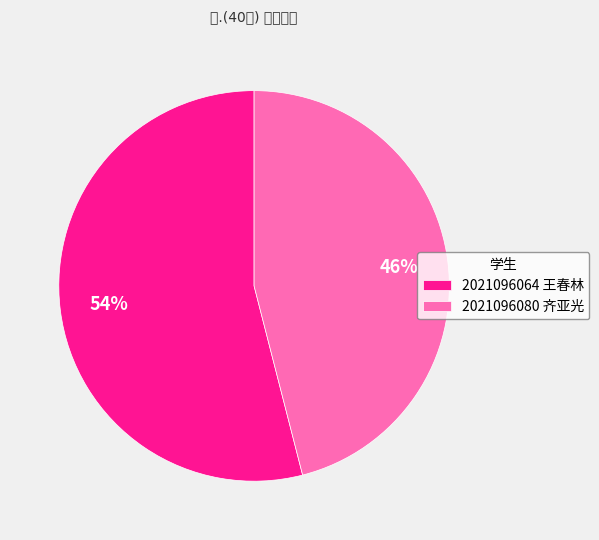

Rank the categories by value from lowest to highest.

2021096080 齐亚光, 2021096064 王春林